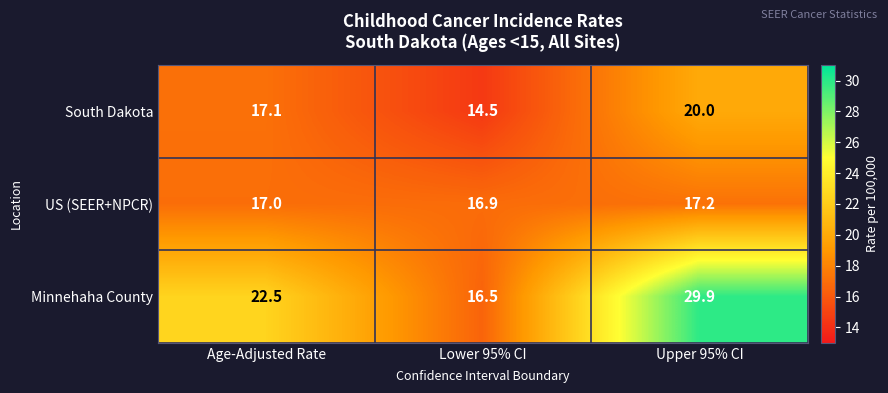

At which label does South Dakota first exceed 17?

Age-Adjusted Rate